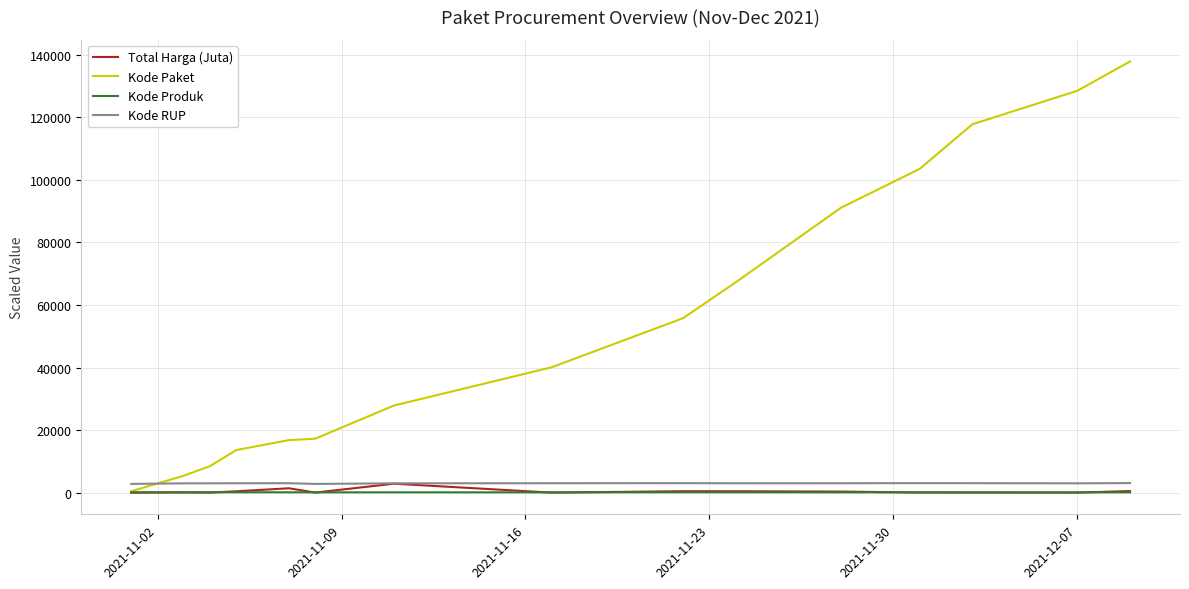

What is the highest value of the Kode RUP series?

3085.3